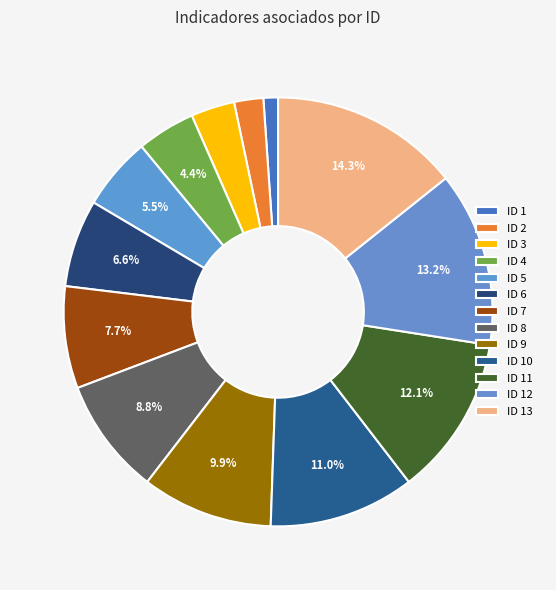

To the nearest percent, what is the difference between the largest and smallest slice percentages?

13%